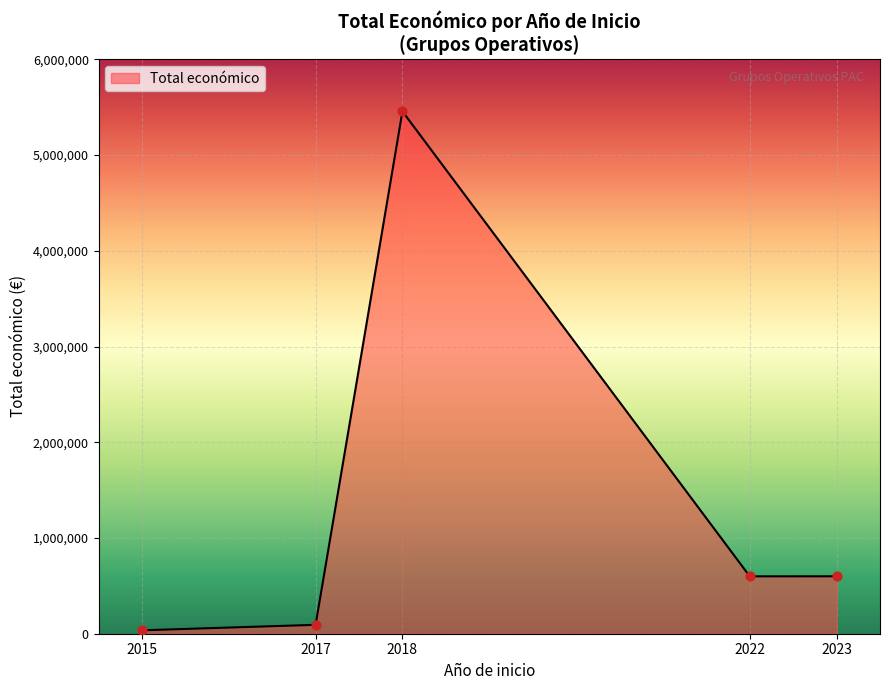

What is the maximum value shown in the chart?

5456723